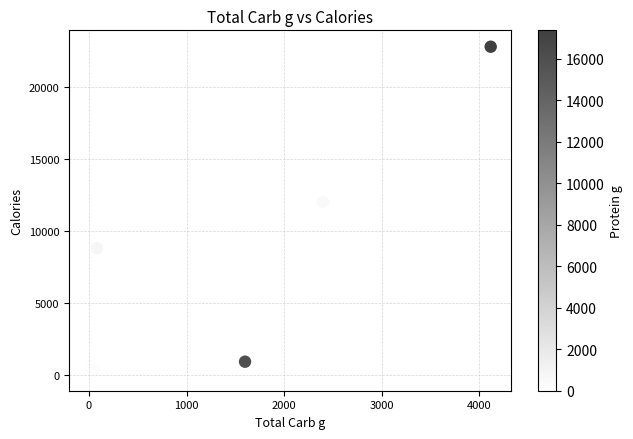

What Y value in the scatter plot is closest to 11416?

12000